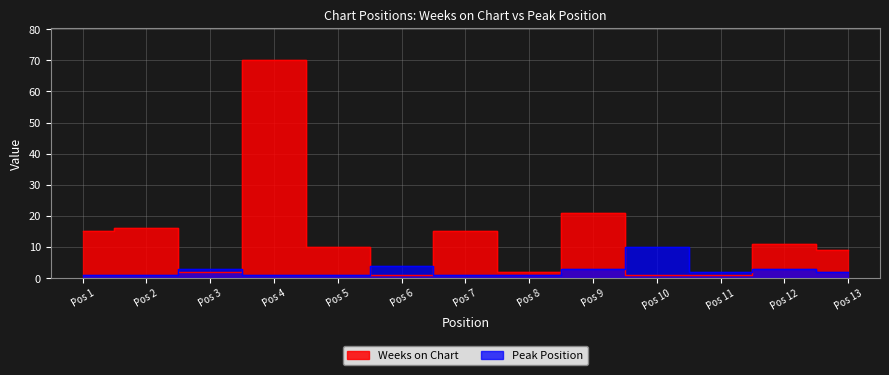

How many lines are shown in the chart?

2